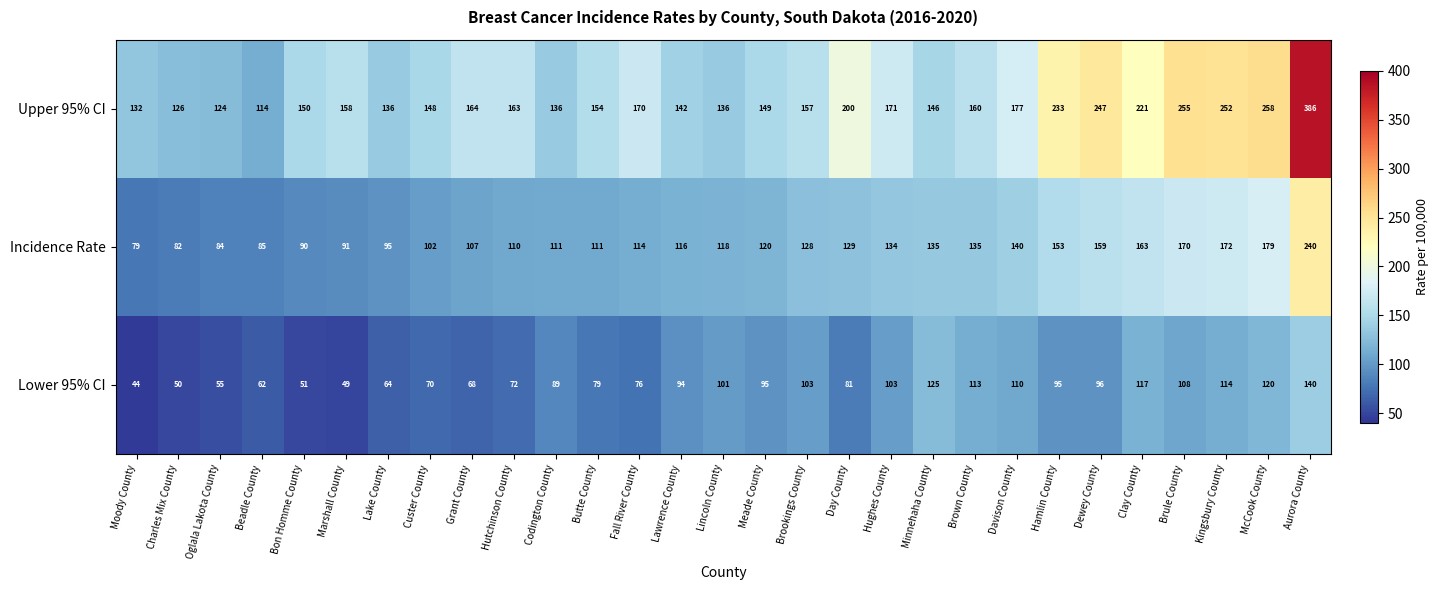

Is it true that Lower 95% CI equals 81 at McCook County?

False